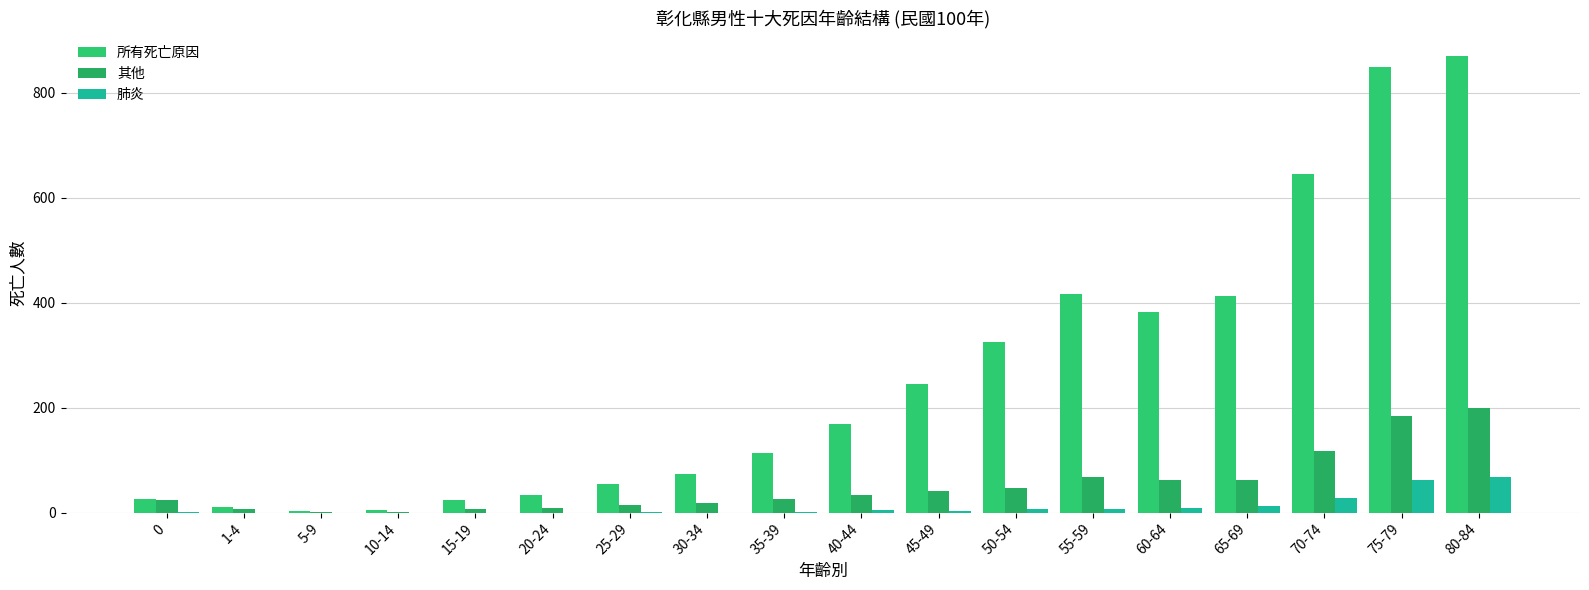

True or false: 其他 has a value of 264 at 80-84.

False